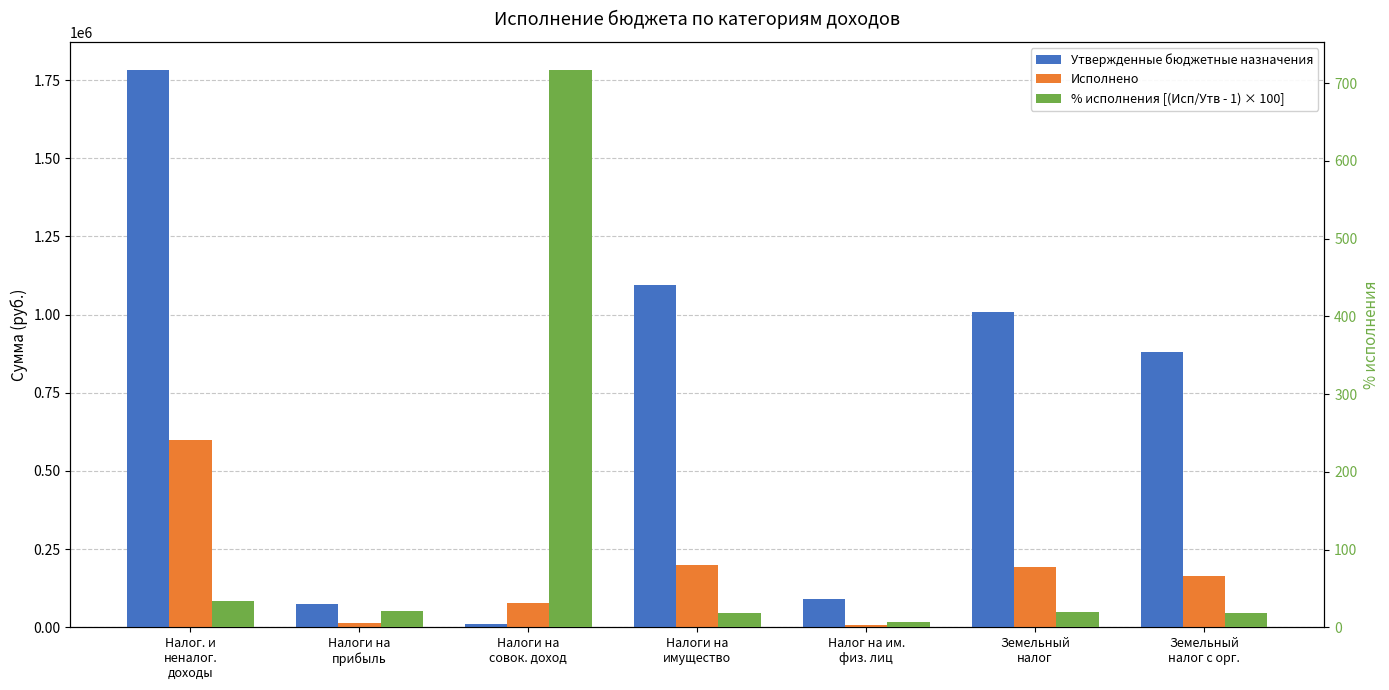

What is the label of the 7th bar from the right?

Налог. и
неналог.
доходы